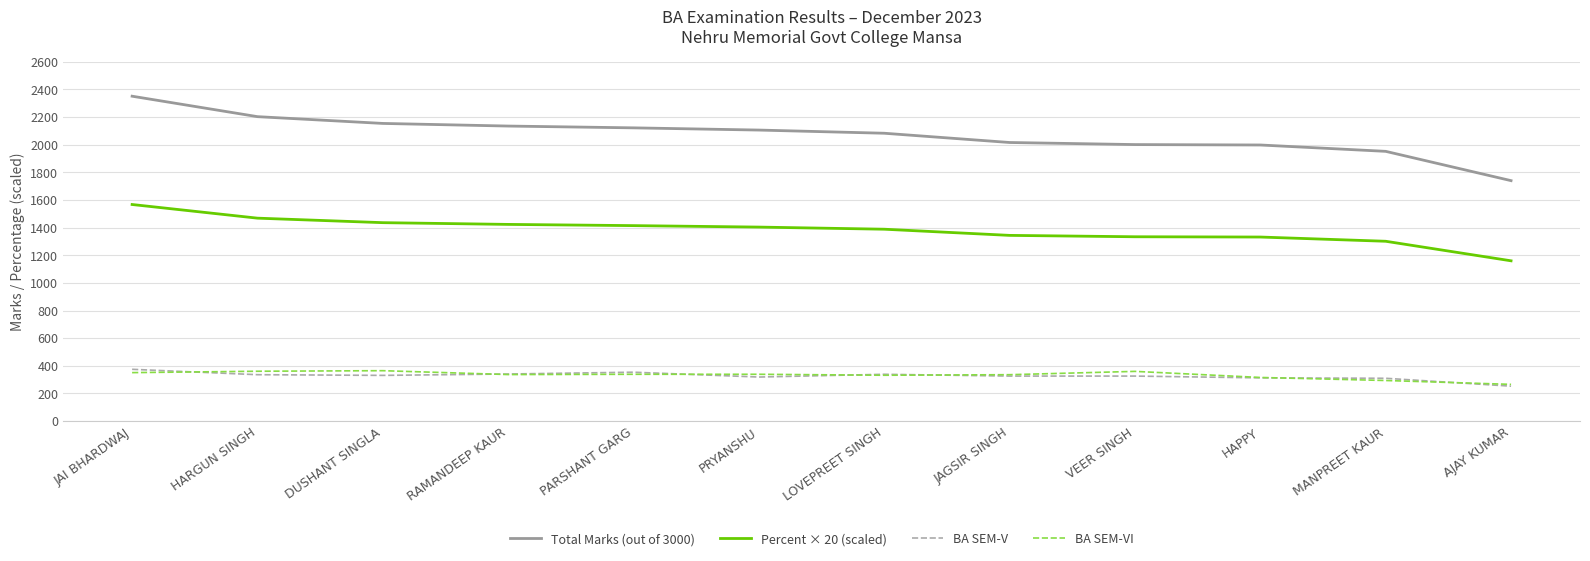

True or false: Total Marks (out of 3000) and Percent × 20 (scaled) intersect in this chart.

False